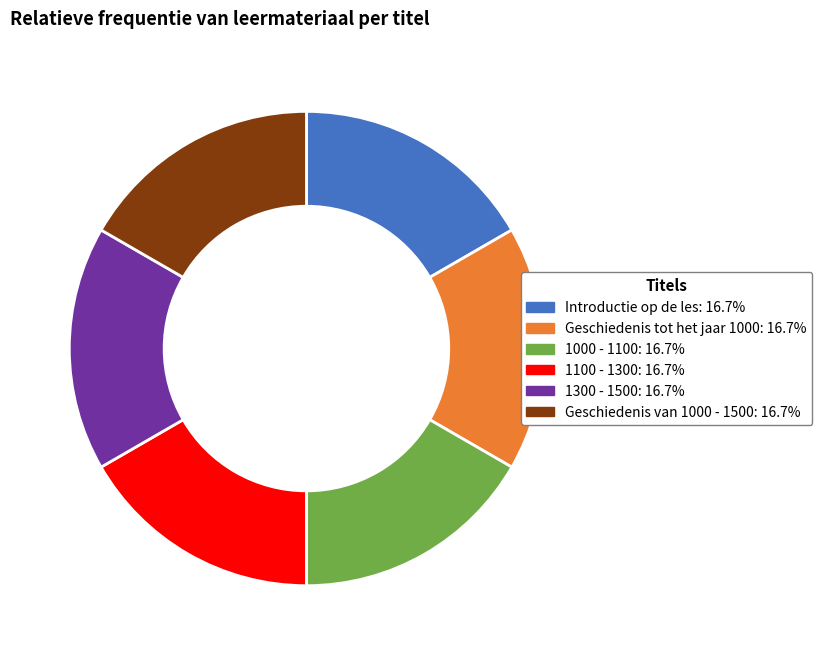

Count the number of slices in the pie.

6